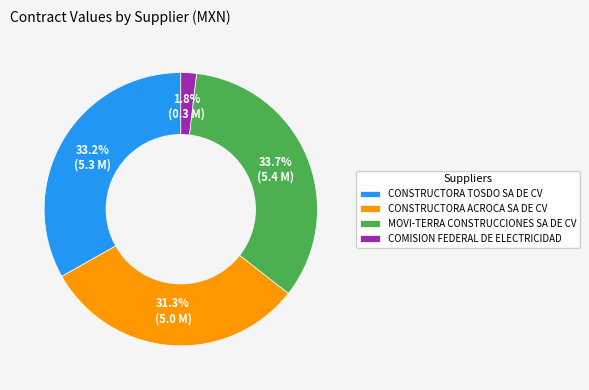

What percentage is the COMISION FEDERAL DE ELECTRICIDAD slice, to the nearest percent?

2%